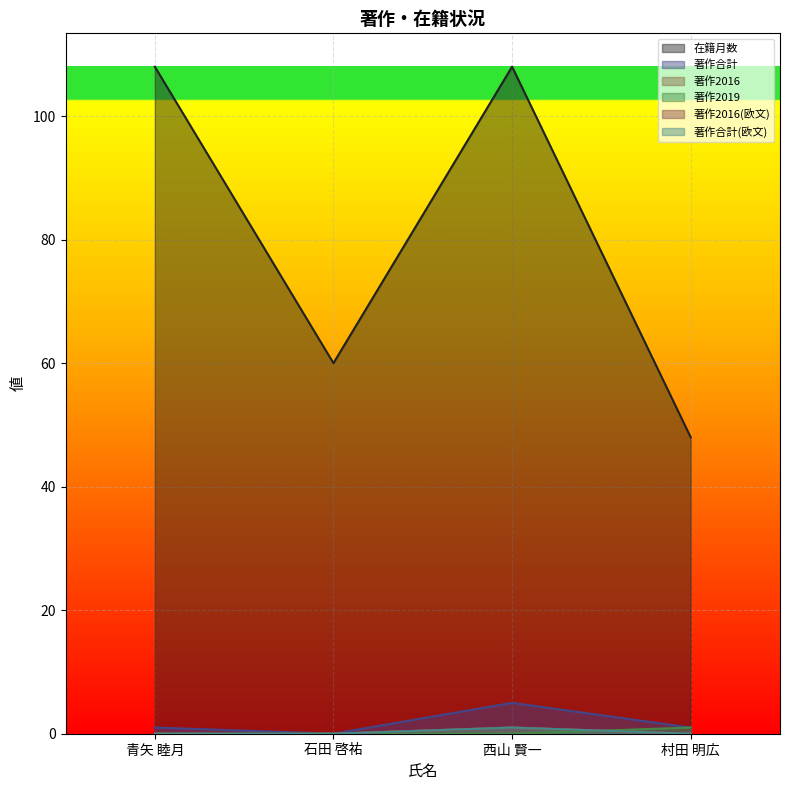

What is the average value of the 著作合計 series?

2